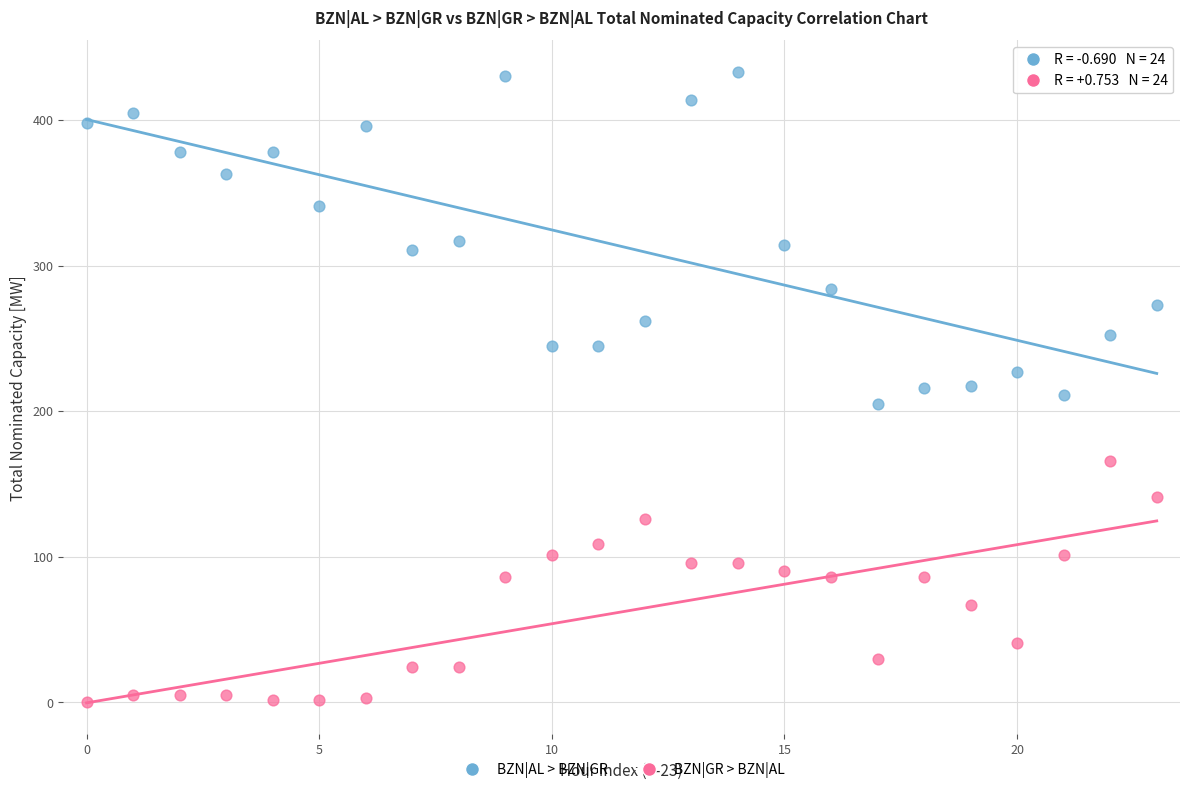

Which series reaches the maximum Y coordinate?

BZN|AL > BZN|GR